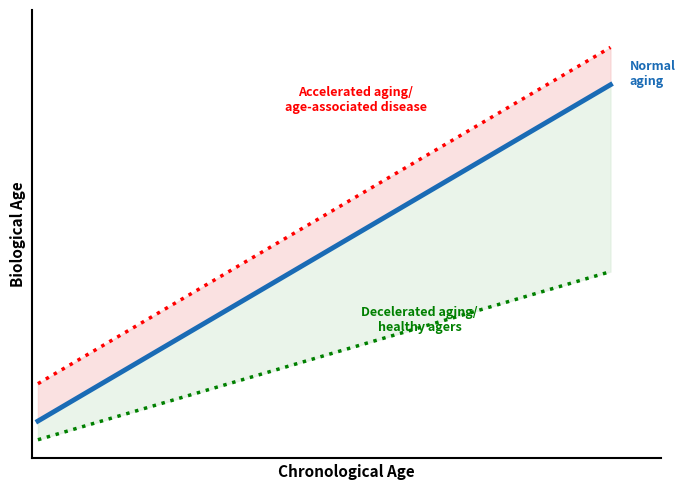

Does the chart display data point markers on the line(s)?

No